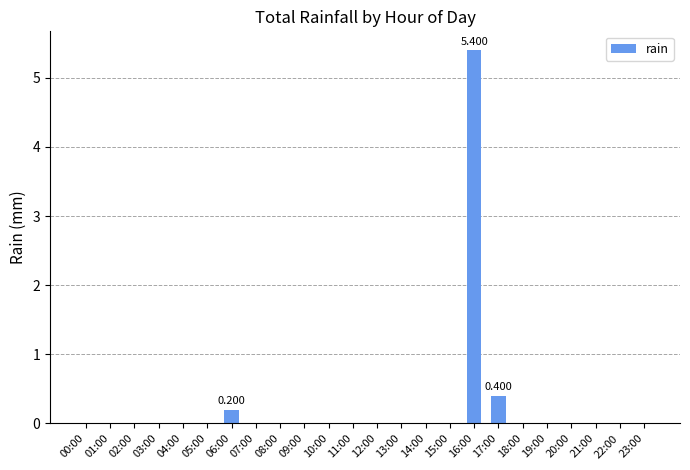

Rank the categories by value from highest to lowest.

16:00, 17:00, 06:00, 00:00, 01:00, 02:00, 03:00, 04:00, 05:00, 07:00, 08:00, 09:00, 10:00, 11:00, 12:00, 13:00, 14:00, 15:00, 18:00, 19:00, 20:00, 21:00, 22:00, 23:00